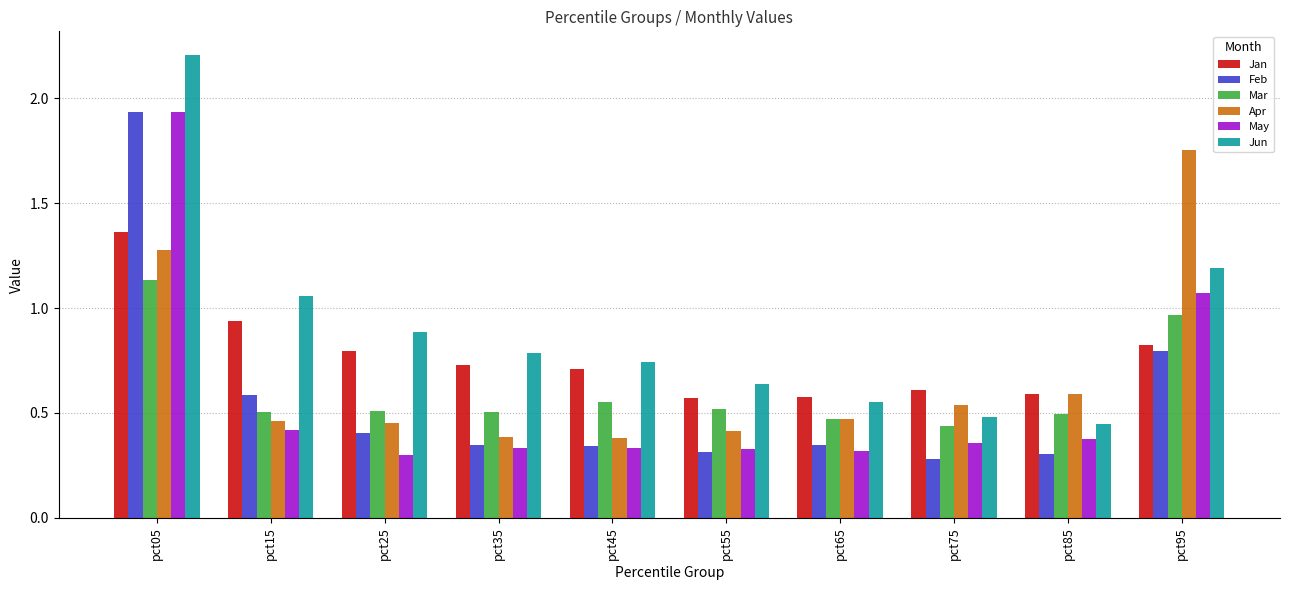

The value of May at pct65 is 0.3. True or false?

True